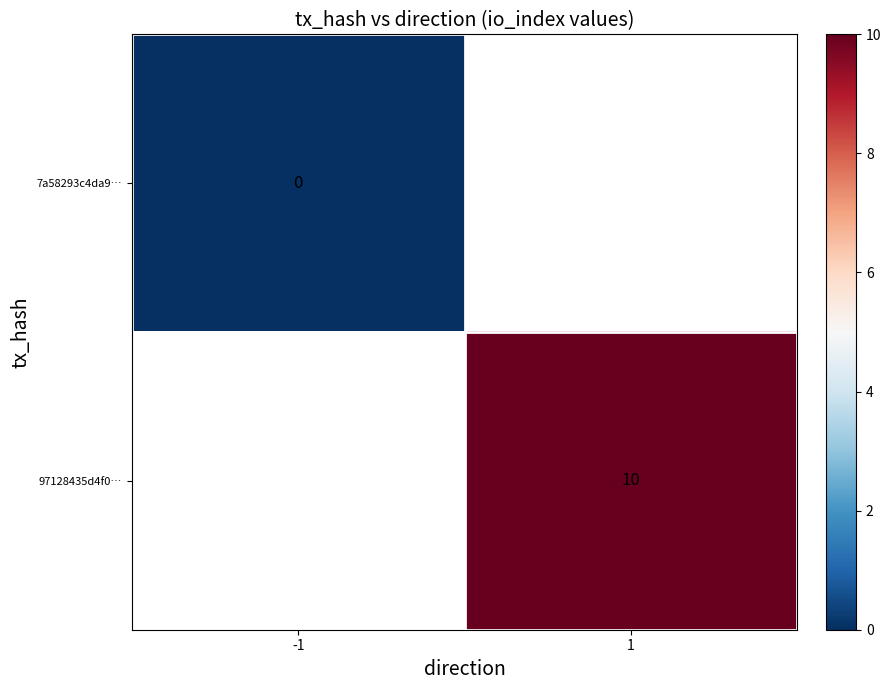

Is it true that 97128435d4f0… equals 10 at 1?

True